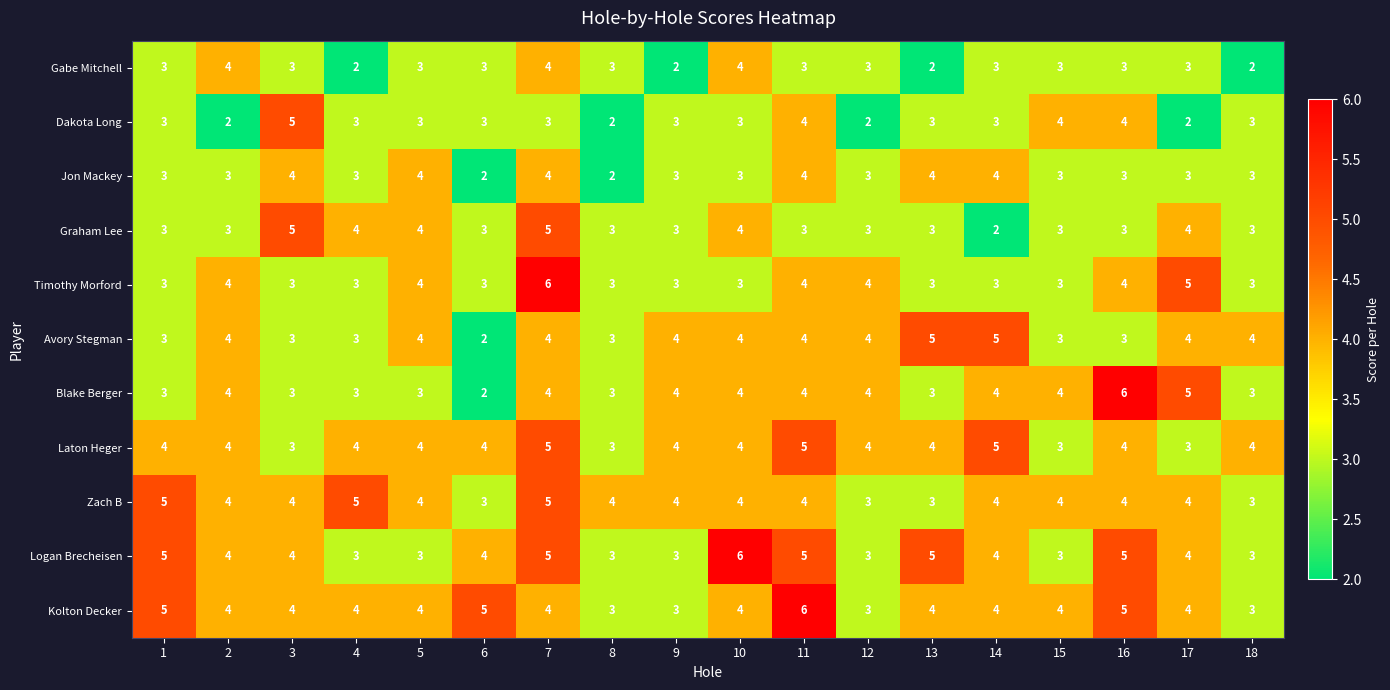

What is the sum of the Gabe Mitchell values at 13 and 1?

5